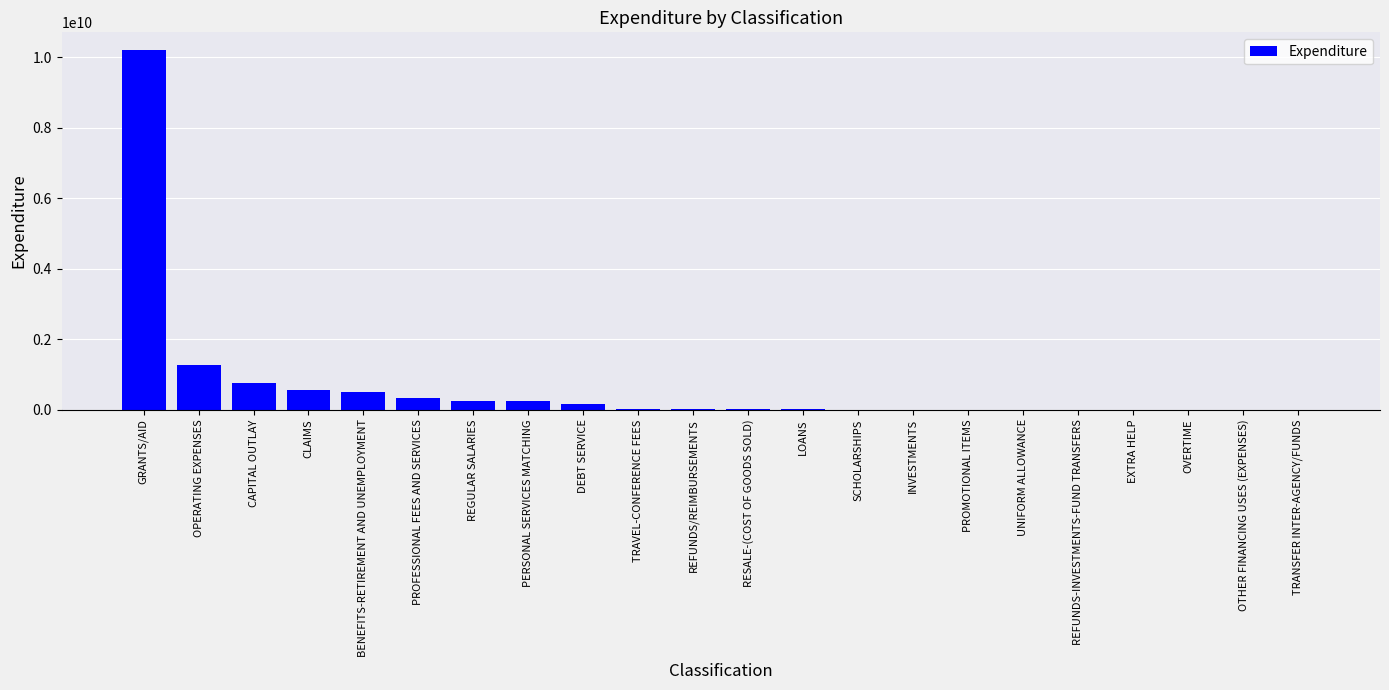

Which category has the highest value across all series?

GRANTS/AID